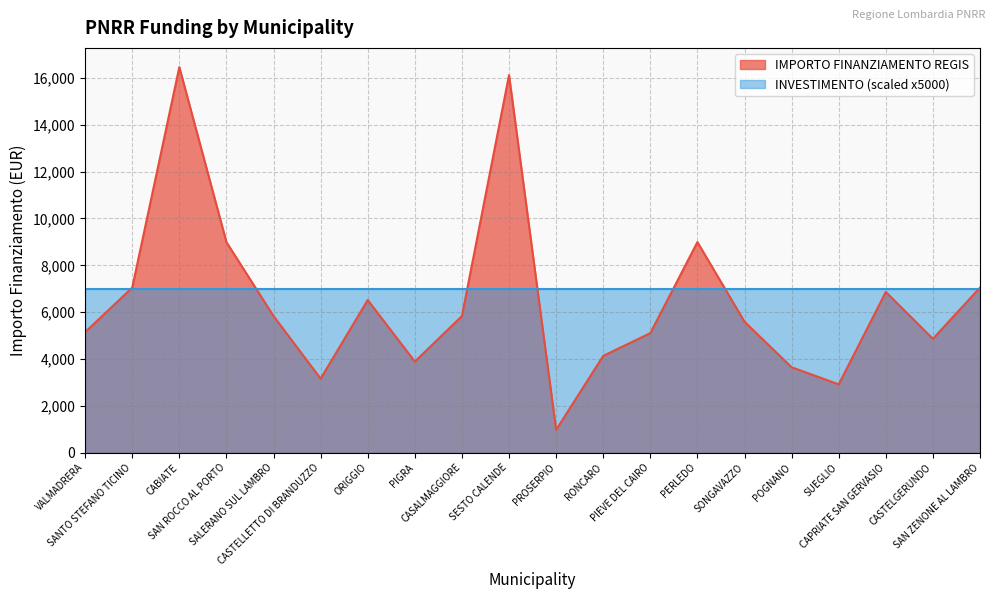

What is the difference between the second highest and second lowest values?

13205